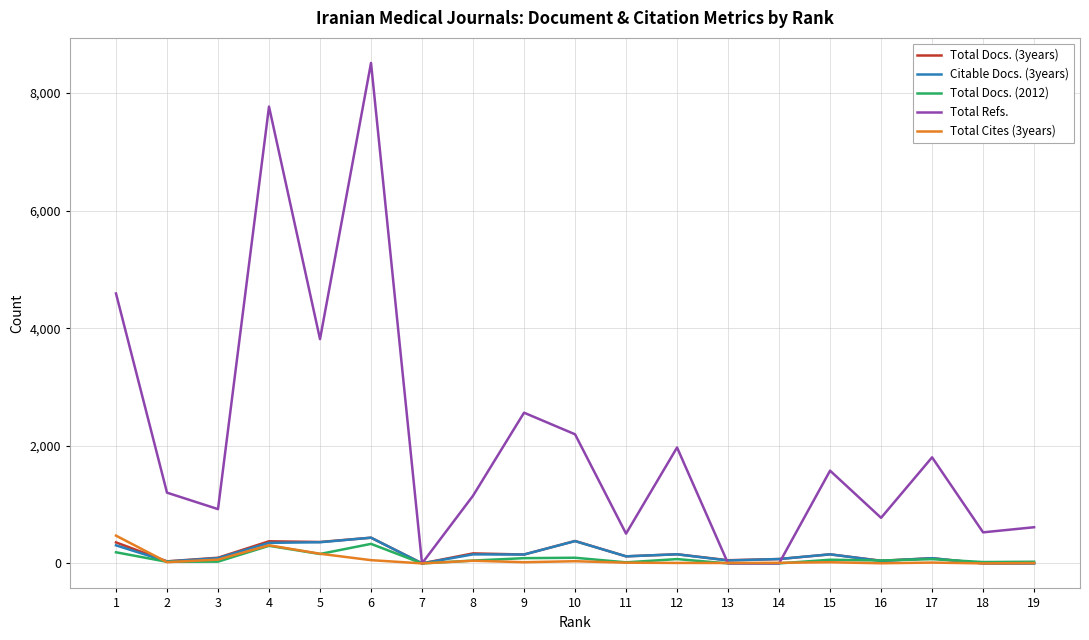

Count the number of categories in the chart.

19